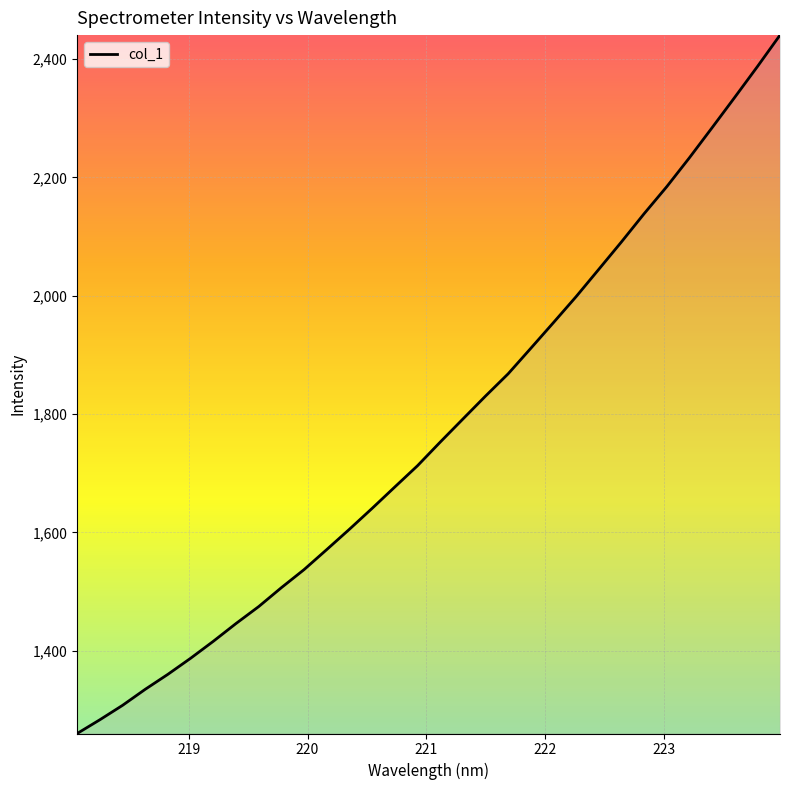

True or false: there are more than 1 points higher than both neighbors.

False